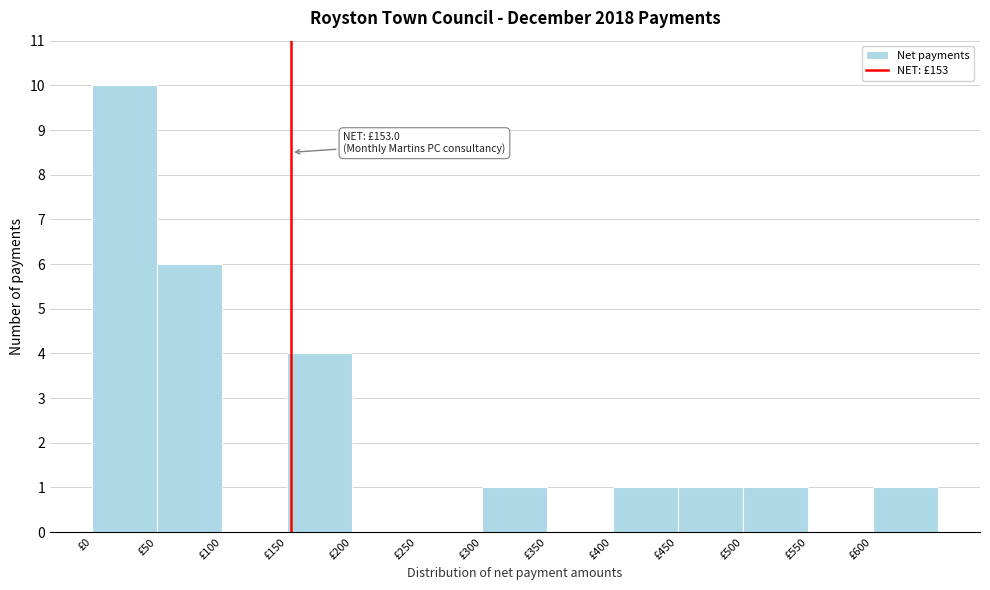

Which range on the x-axis has the tallest bar?

0 to 50